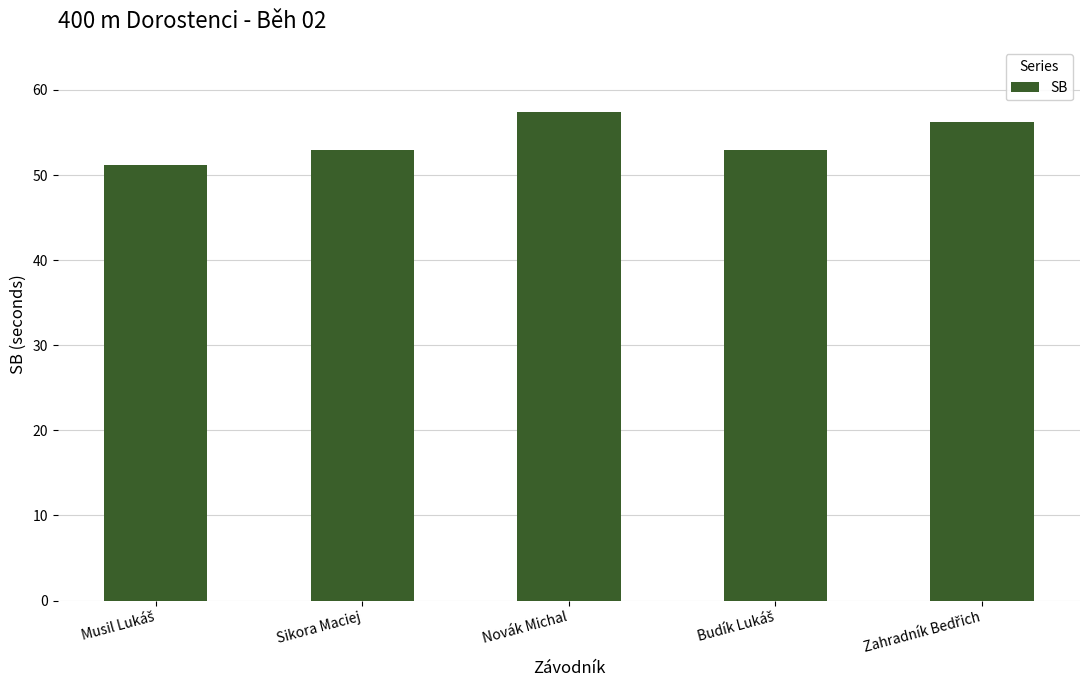

Reading left to right, transcribe all the data shown in this chart.

51.2	53.0	57.5	53.0	56.3